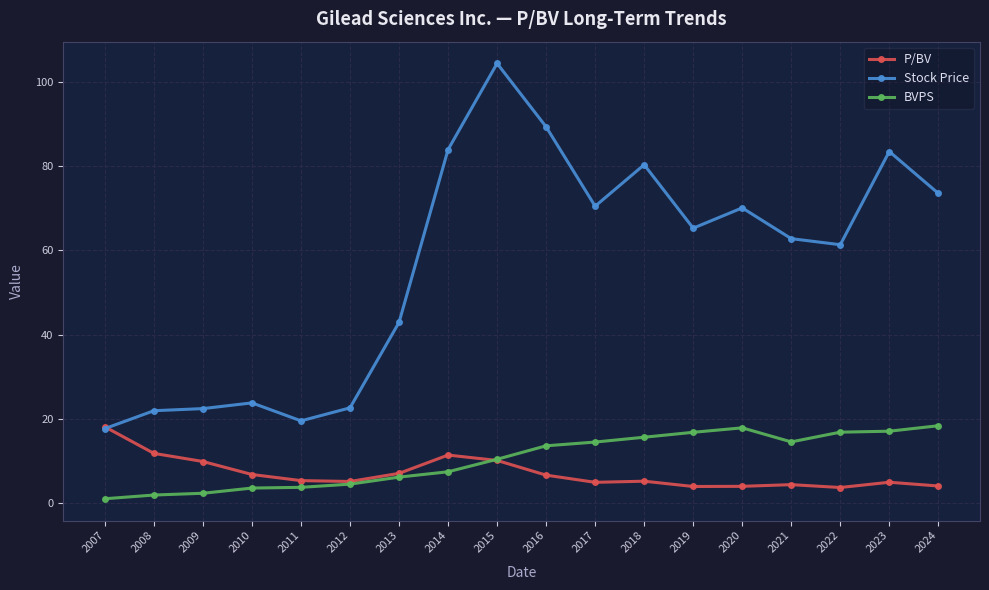

At 2024, list the series in order from largest to smallest.

Stock Price, BVPS, P/BV